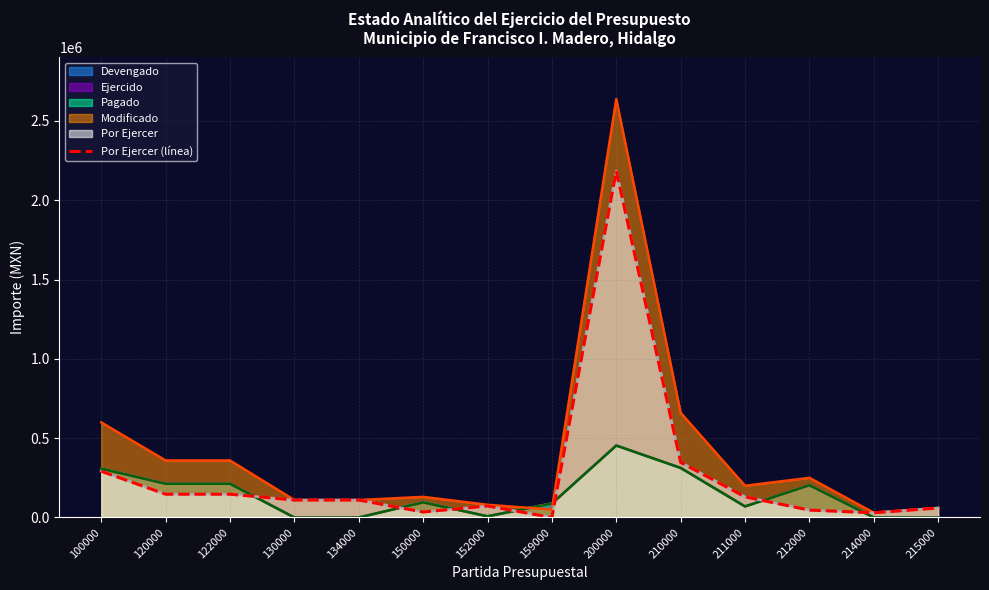

The value at 152000 is 27912.4. True or false?

False